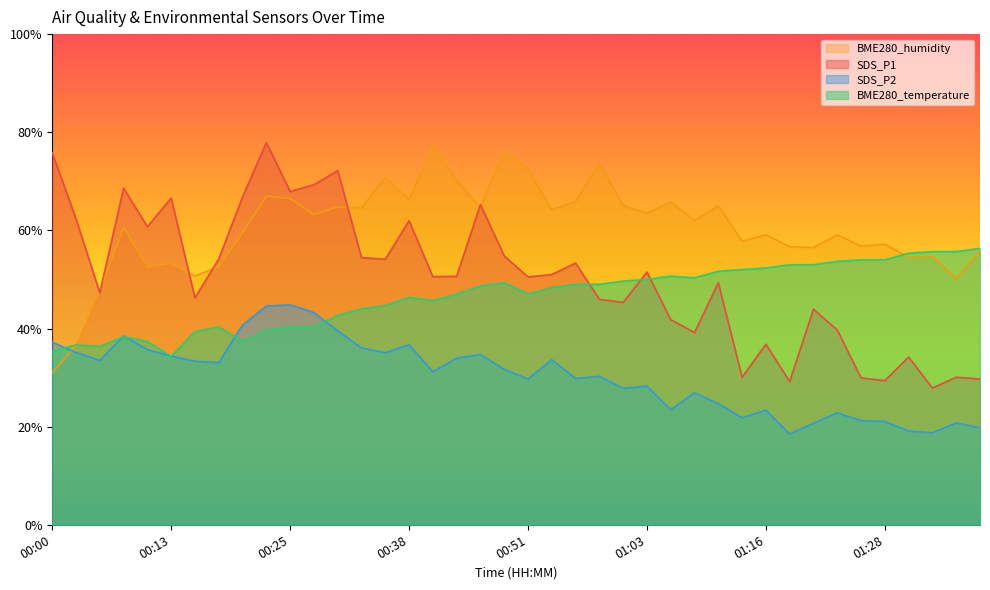

What is the lowest value of the BME280_temperature series?

34.3